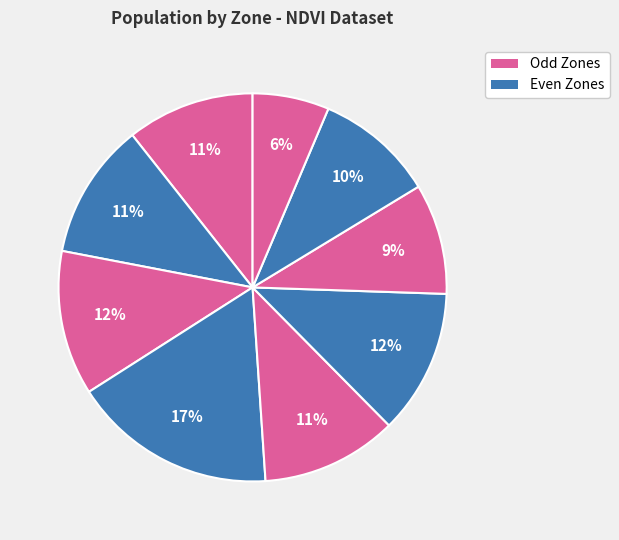

How many slices are in this pie chart?

9